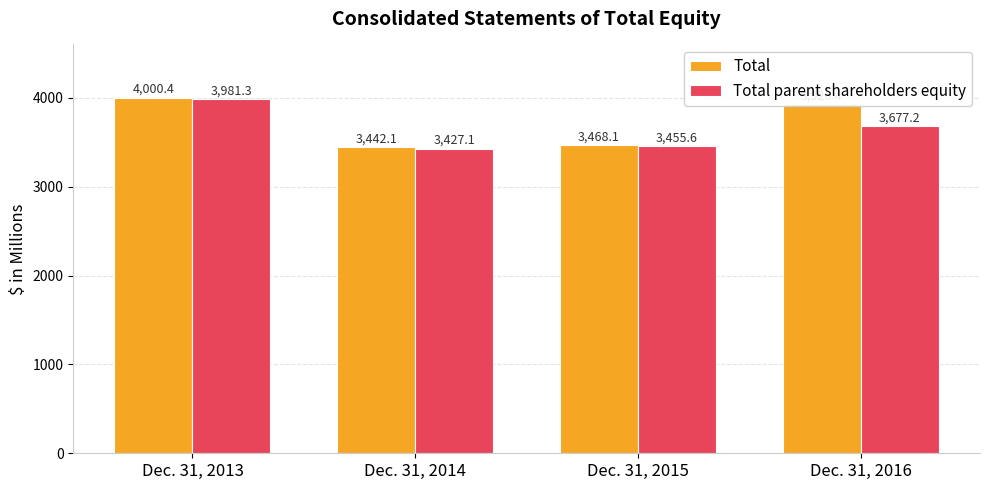

Reading right to left, extract all data points from this chart.

Total: 3926.4	3468.1	3442.1	4000.4
Total parent shareholders equity: 3677.2	3455.6	3427.1	3981.3